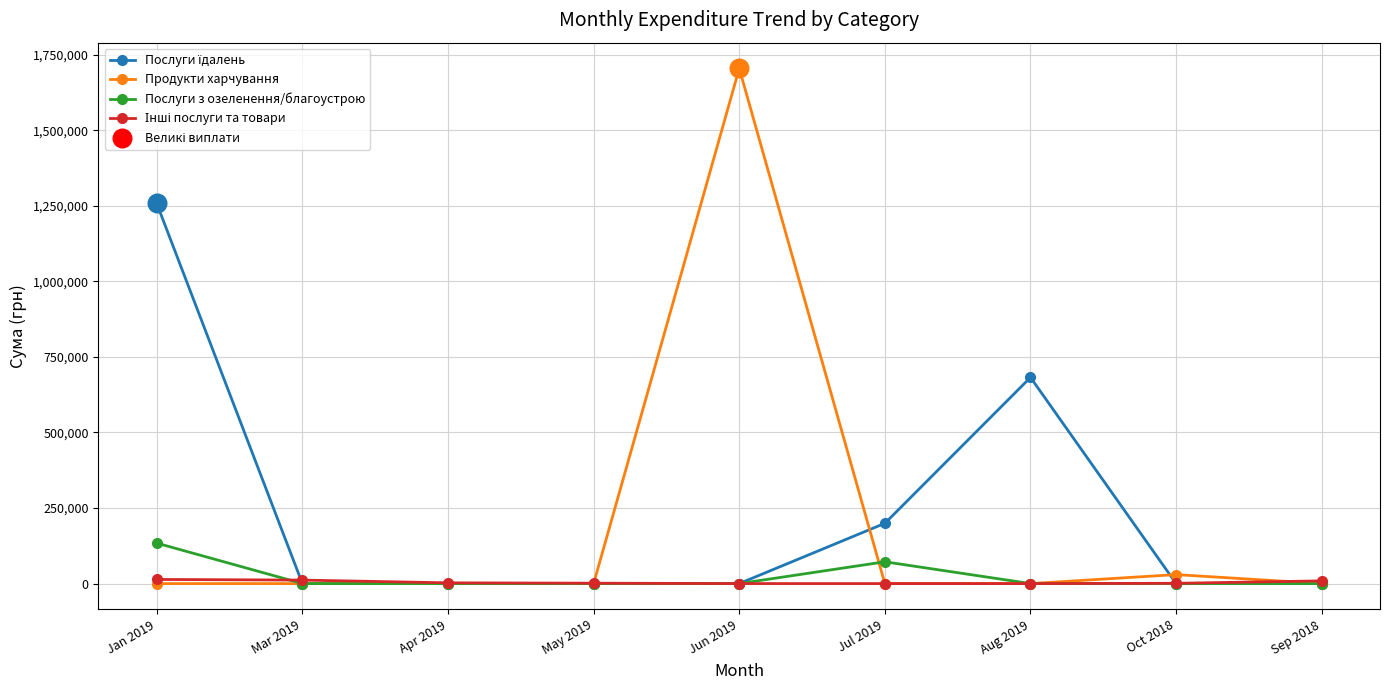

What is the total value across all series at Aug 2019?

682189.4